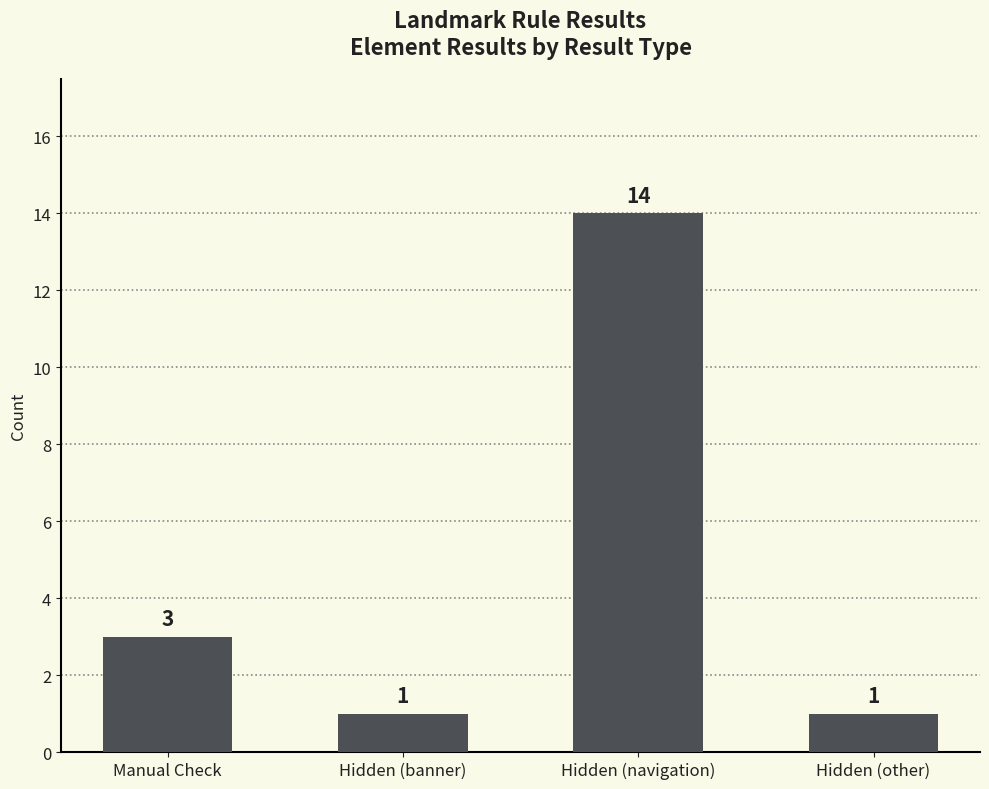

The chart shows a value of 1 at Hidden (banner). True or false?

True